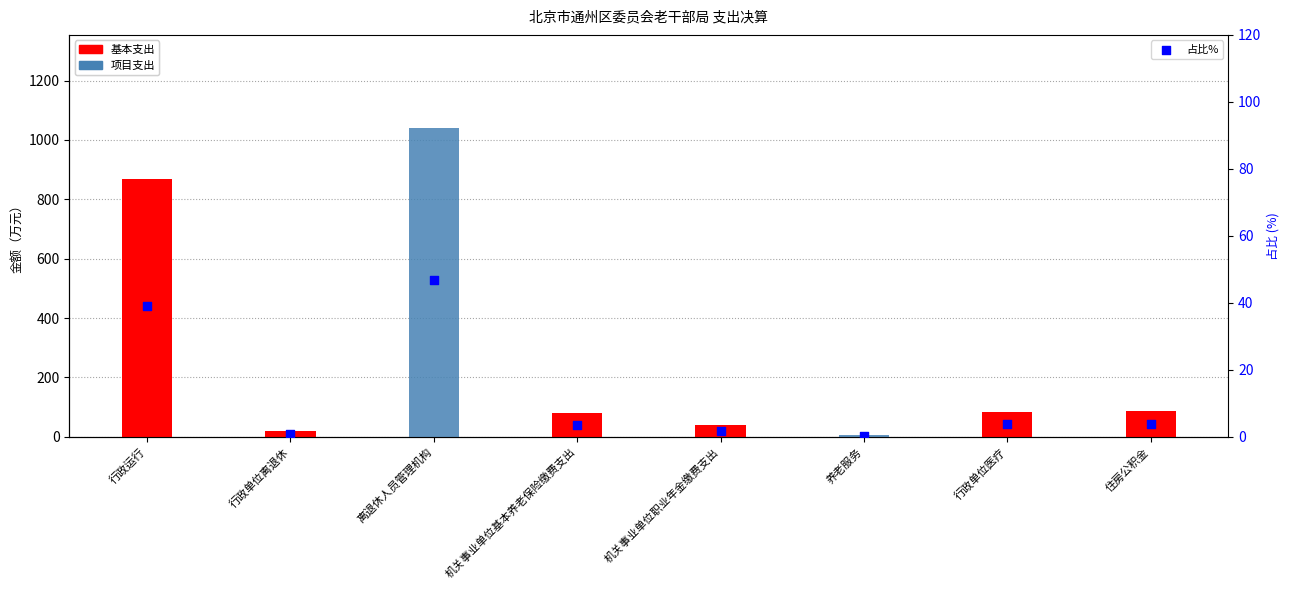

At which category is the sum across all series the highest?

离退休人员管理机构